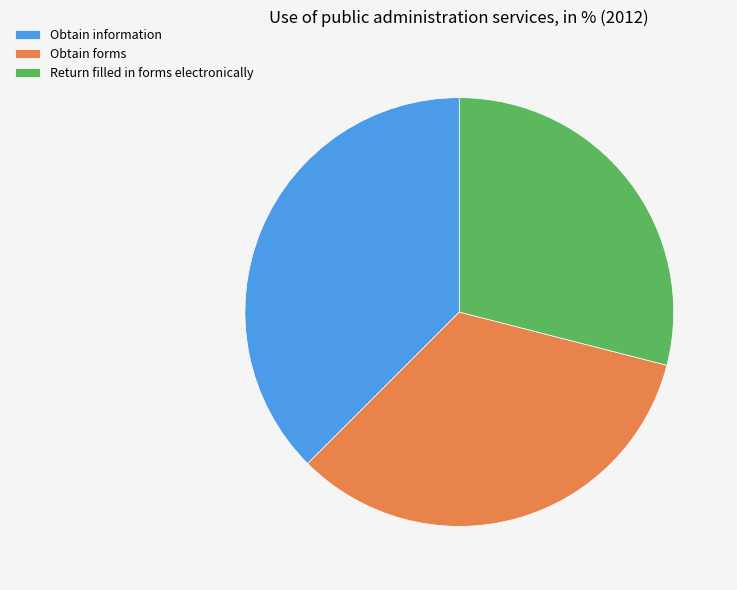

Which category has the smallest portion of the pie?

Return filled in forms electronically